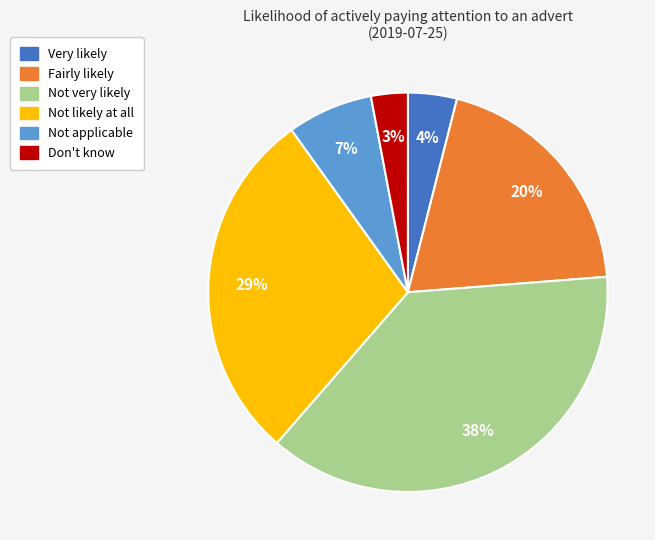

Rank the categories by value from lowest to highest.

Don't know, Very likely, Not applicable, Fairly likely, Not likely at all, Not very likely